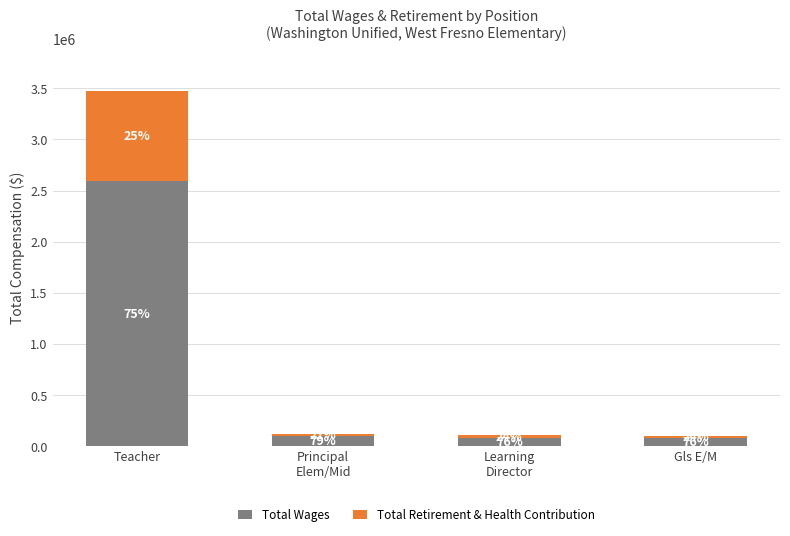

What are all the series names shown in the legend?

Total Wages, Total Retirement & Health Contribution